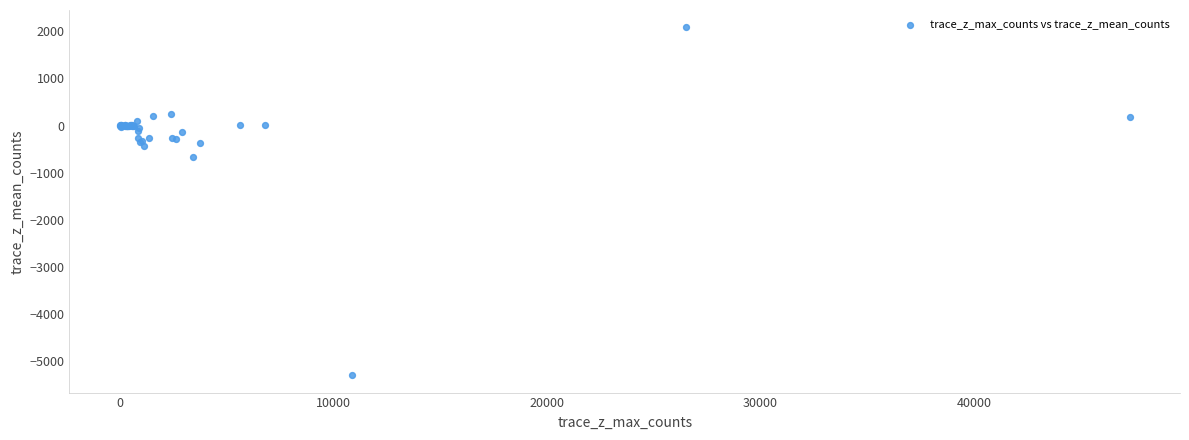

What Y value in the scatter plot is closest to -1604?

-667.9